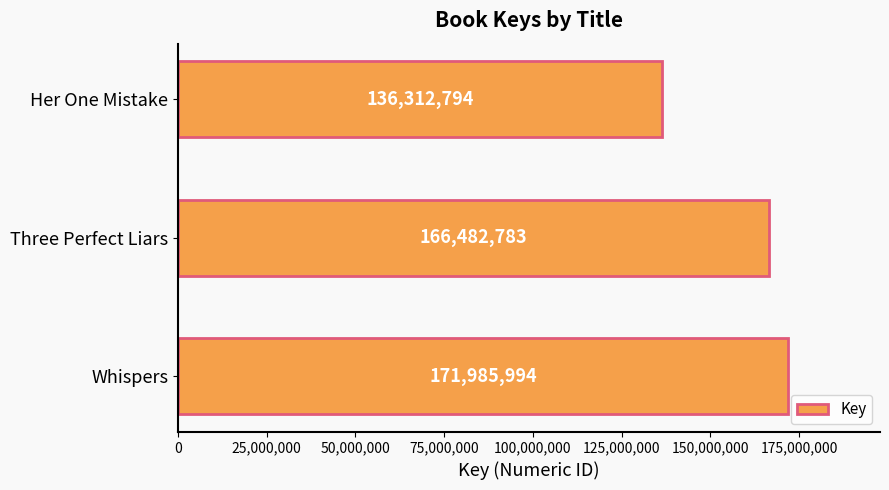

Are the bars horizontal?

Yes